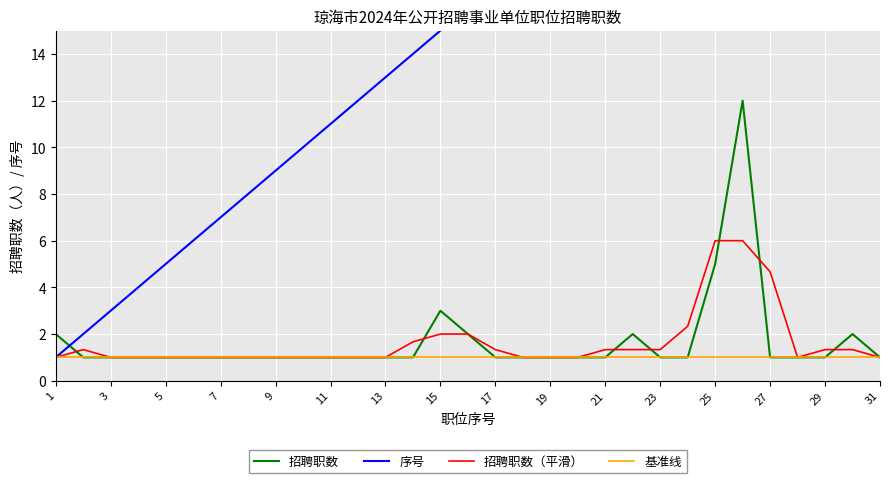

True or false: 招聘职数 has a value of 1.0 at 7.

True